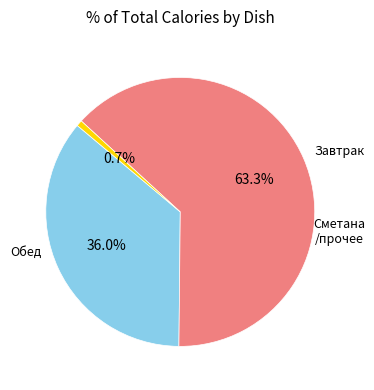

Is there a majority slice in this chart?

Yes